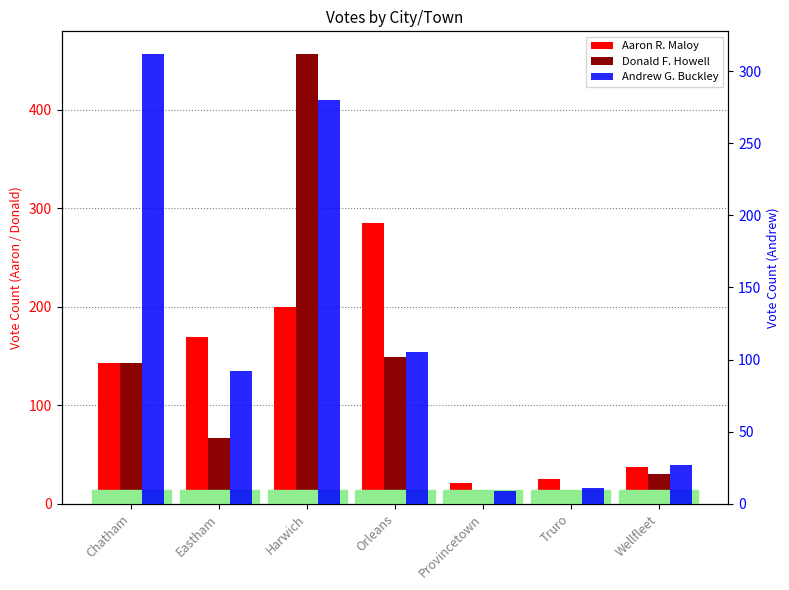

List the series in order of their overall mean, lowest first.

Andrew G. Buckley, Donald F. Howell, Aaron R. Maloy